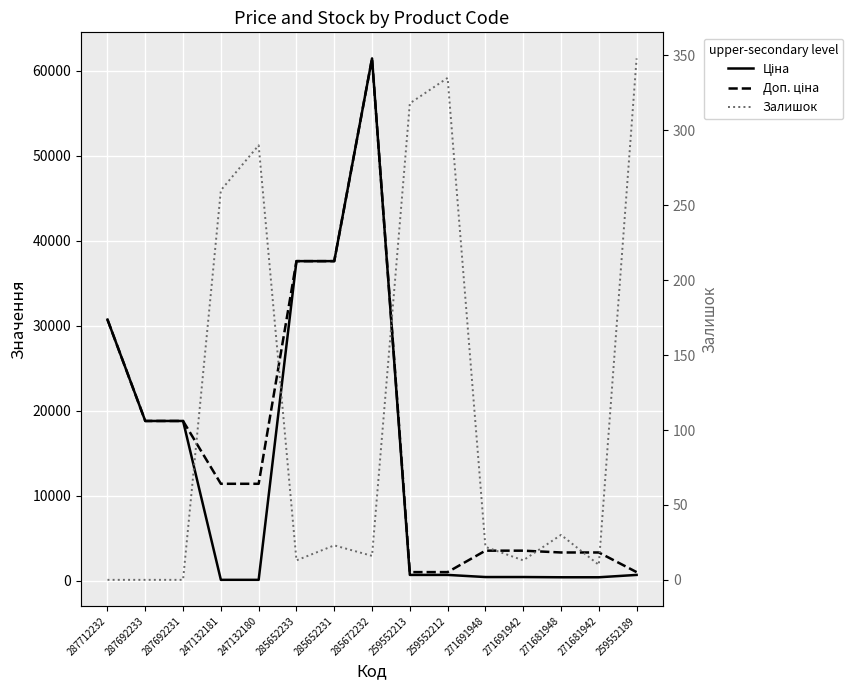

Reading right to left, list all the values displayed in this chart.

Ціна: 693.7	416.6	416.6	443.1	443.1	693.7	693.7	61434.3	37593.6	37593.6	114.1	114.1	18796.8	18796.8	30717.1
Доп. ціна: 1024.6	3332.5	3332.5	3545.0	3545.0	1024.6	1024.6	61434.3	37593.6	37593.6	11410.0	11410.0	18796.8	18796.8	30717.1
Залишок: 348.0	10.0	30.0	13.0	22.0	335.0	318.0	16.0	23.0	13.0	290.0	260.0	0.0	0.0	0.0